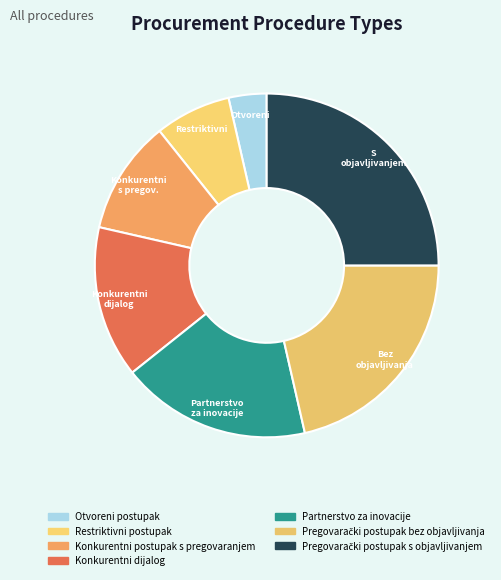

How many slices are in this pie chart?

7